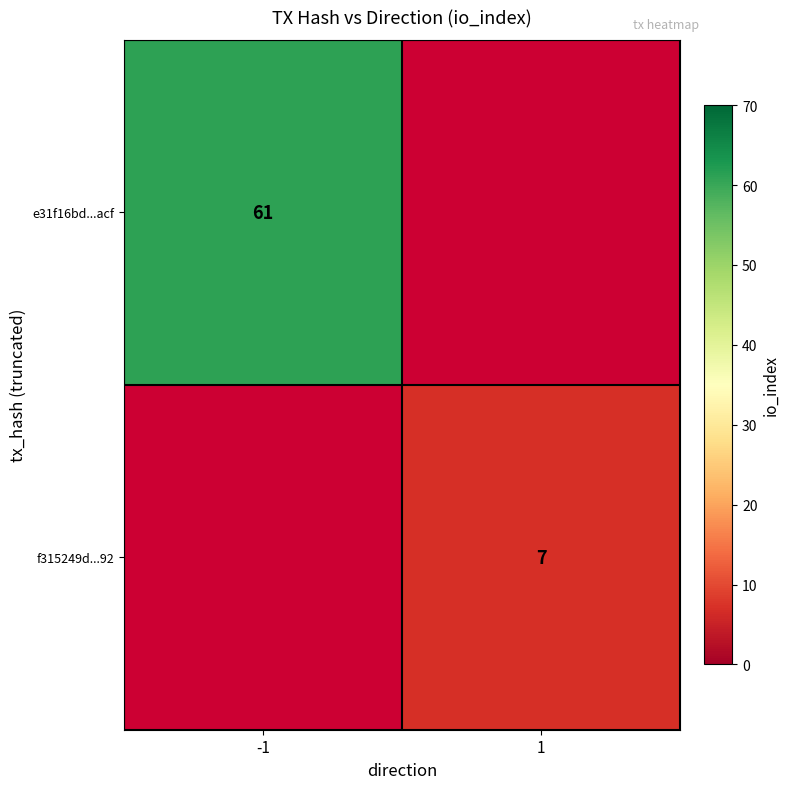

Count the number of data series in this chart.

2